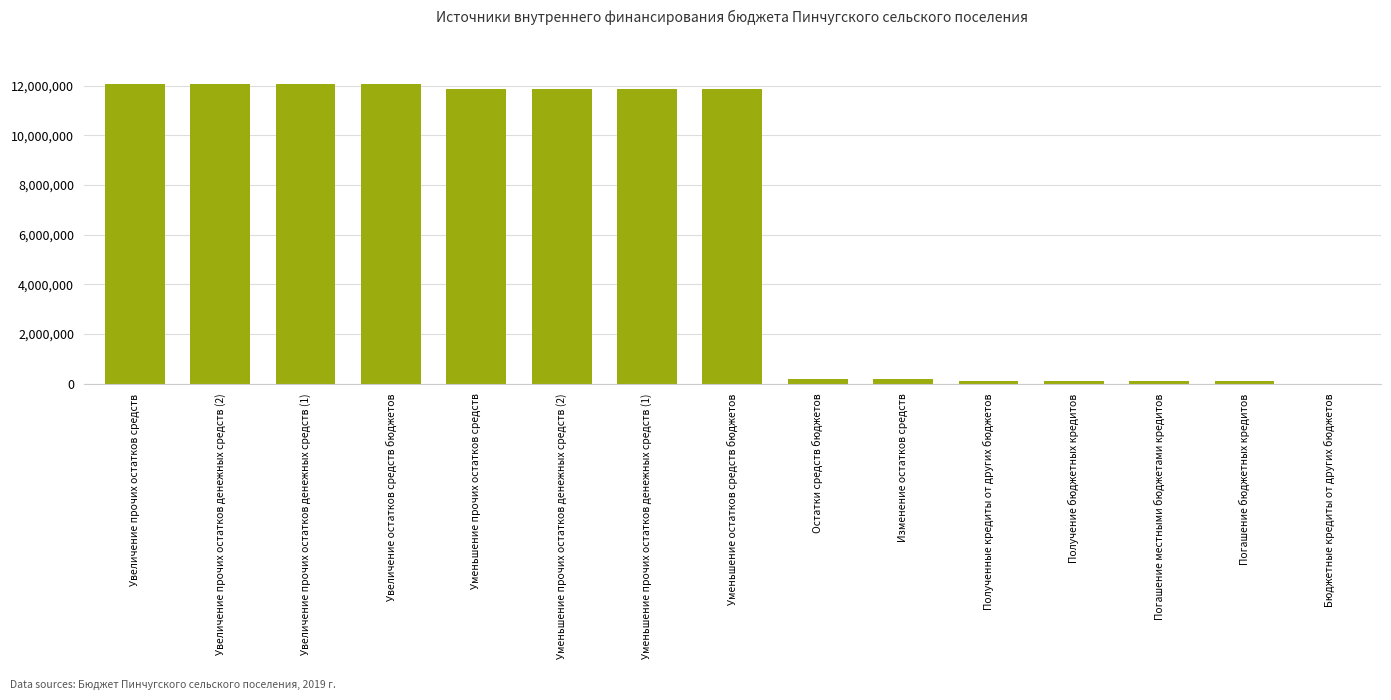

Is it true that the value at Увеличение прочих остатков денежных средств (2) is 12077364.0?

True